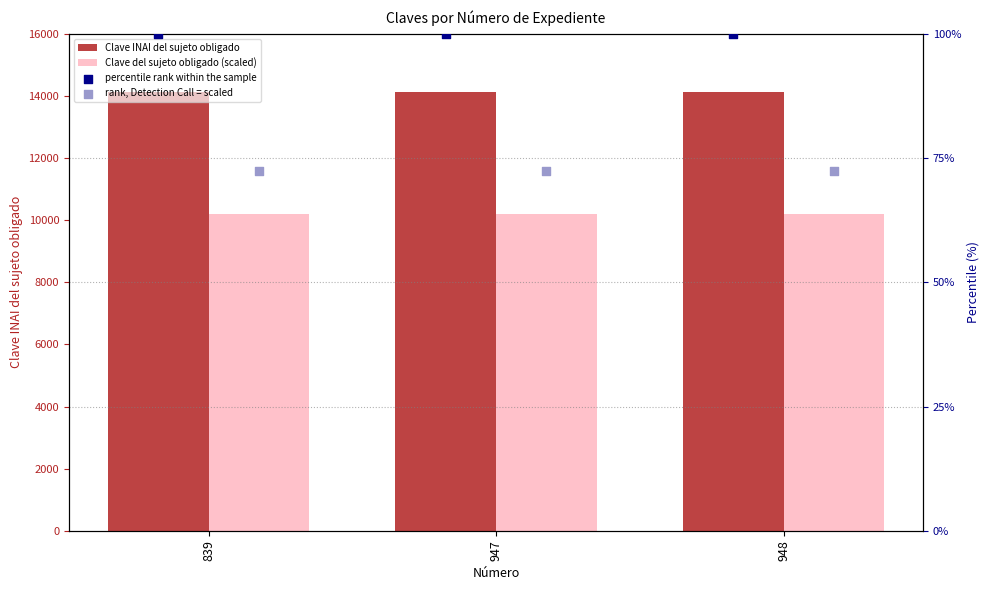

What are all the series names shown in the legend?

Clave INAI del sujeto obligado, Clave del sujeto obligado (scaled), percentile rank within the sample, rank, Detection Call = scaled